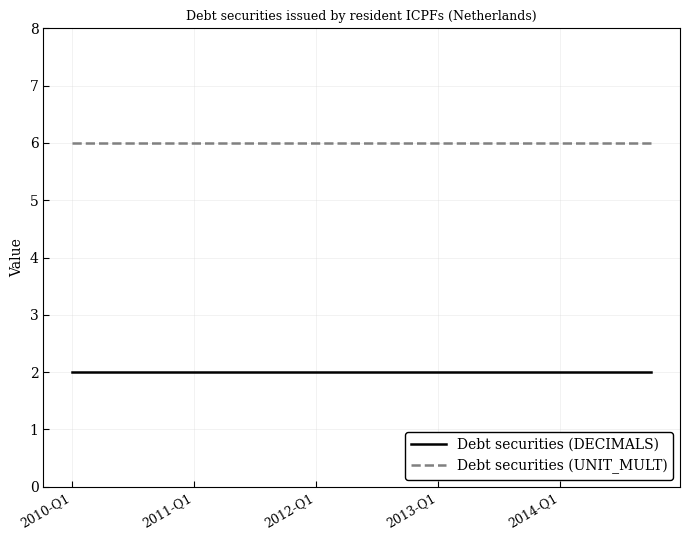

What are all the series names shown in the legend?

Debt securities (DECIMALS), Debt securities (UNIT_MULT)